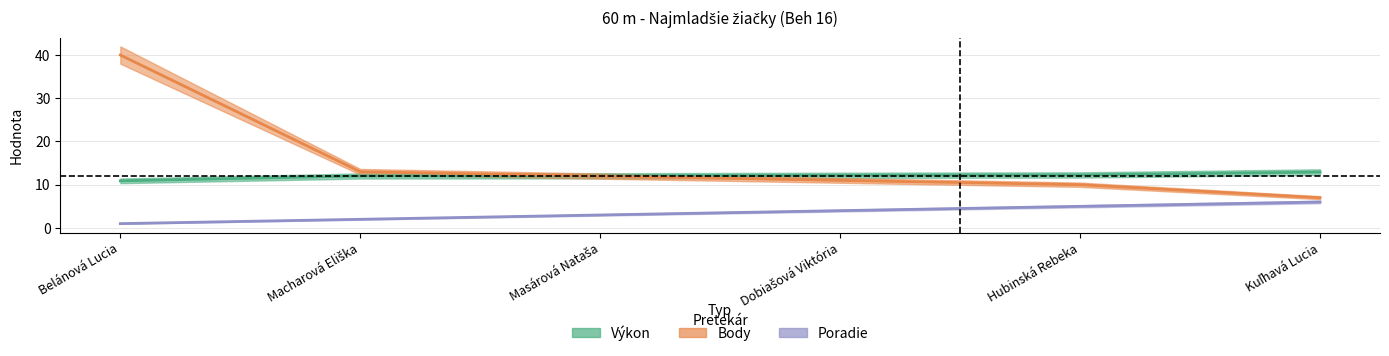

What value does the Poradie series have at Kuľhavá Lucia?

6.0